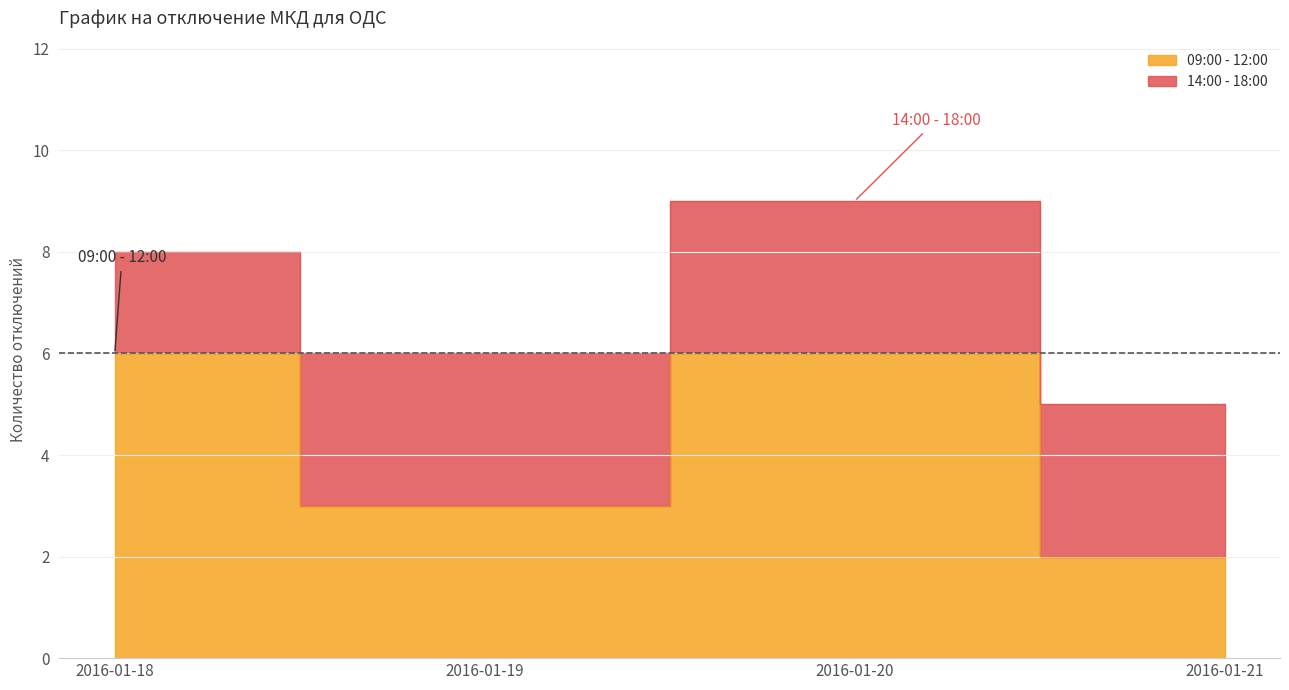

The value at 2016-01-19 is 4. True or false?

False